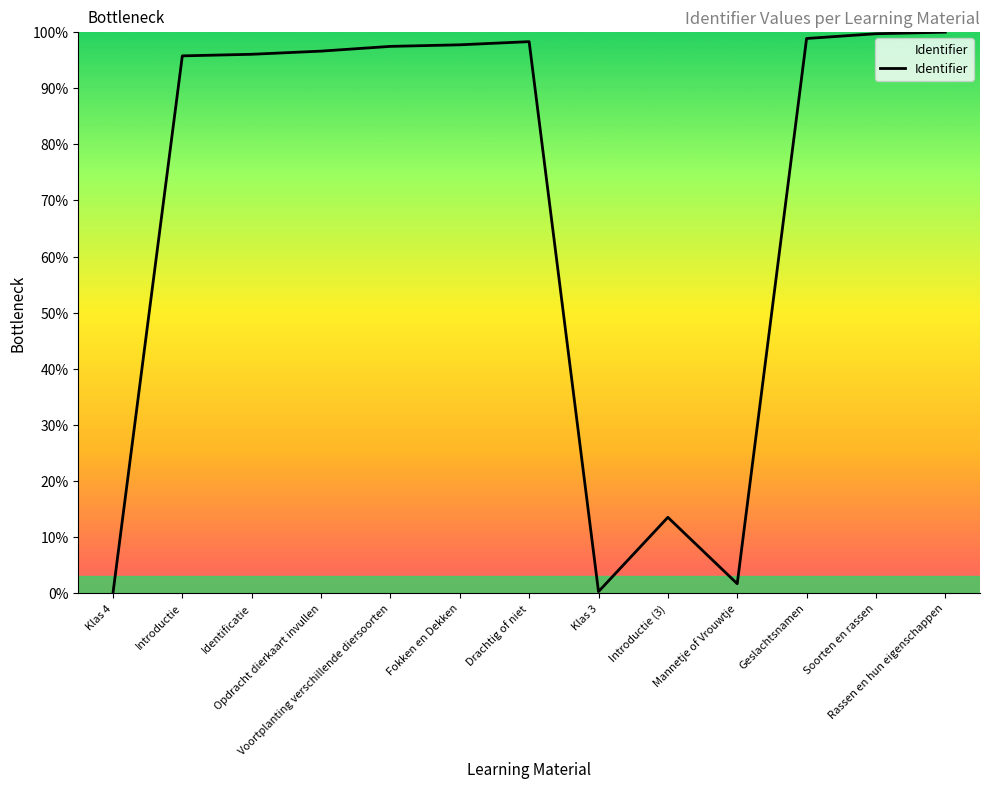

At which label is the value closest to 50?

Introductie (3)